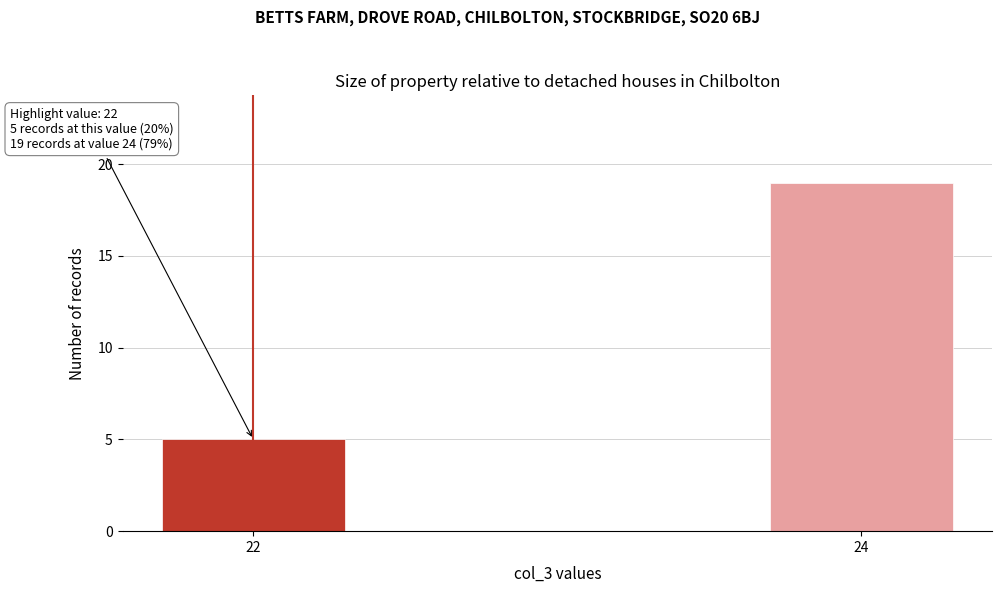

Reading left to right, transcribe all the data shown in this chart.

5	19